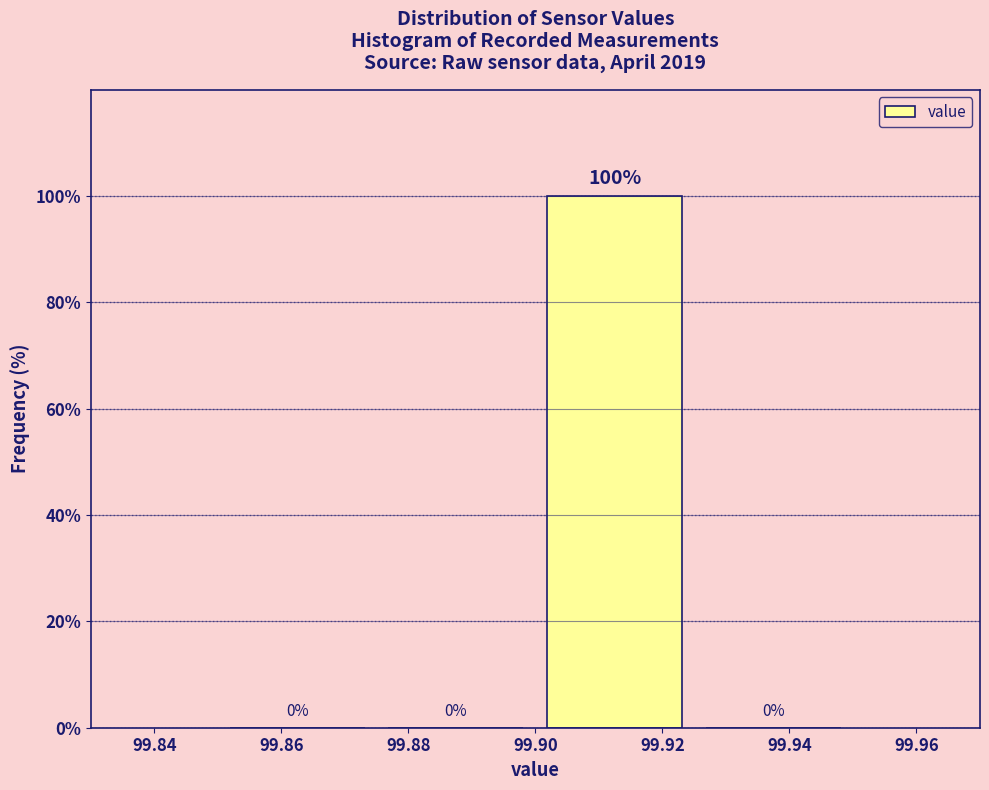

How tall is the bar that spans 99.900 to 99.925 on the x-axis?

100